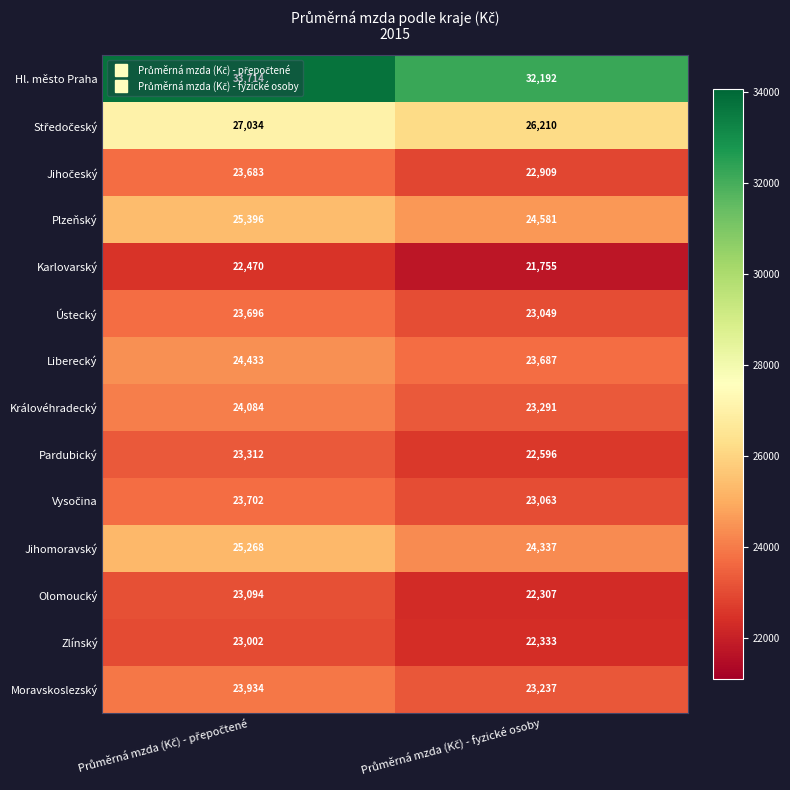

Which series has the largest total across all categories?

Hl. město Praha